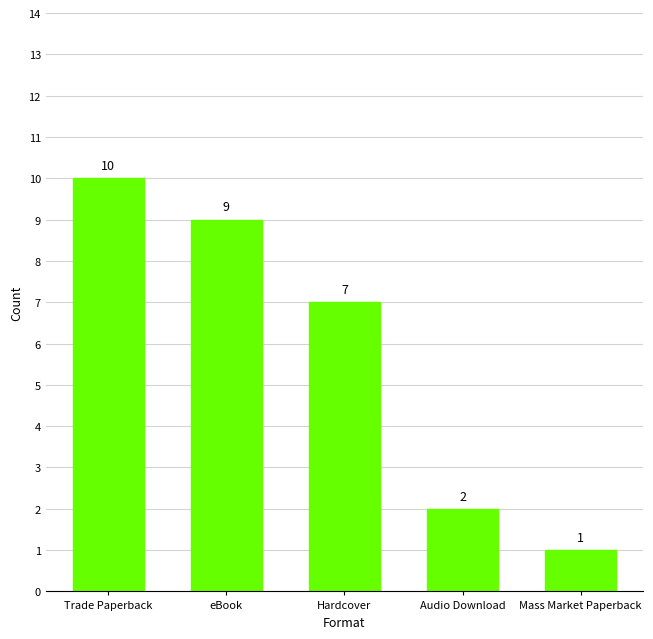

What is the sum of the values at Hardcover and Trade Paperback?

17